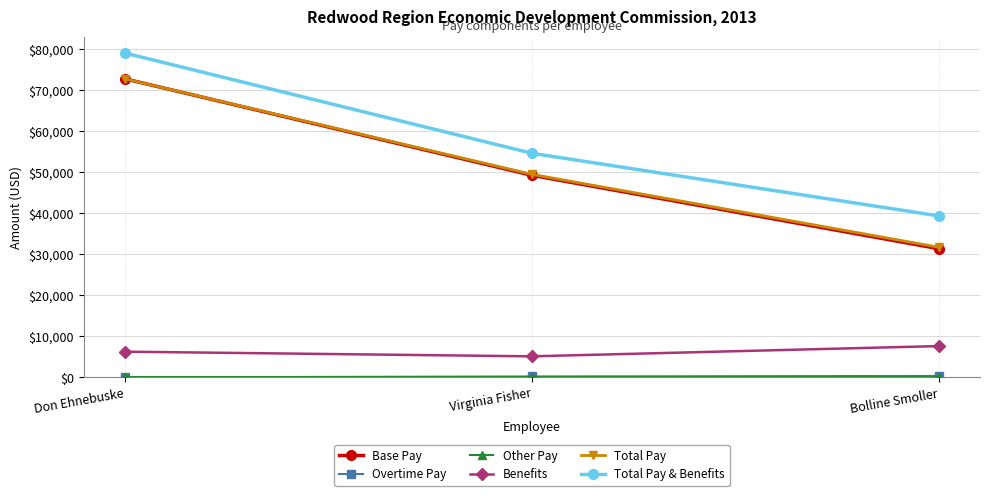

The Benefits series shows 7638.3 at Bolline Smoller. True or false?

True